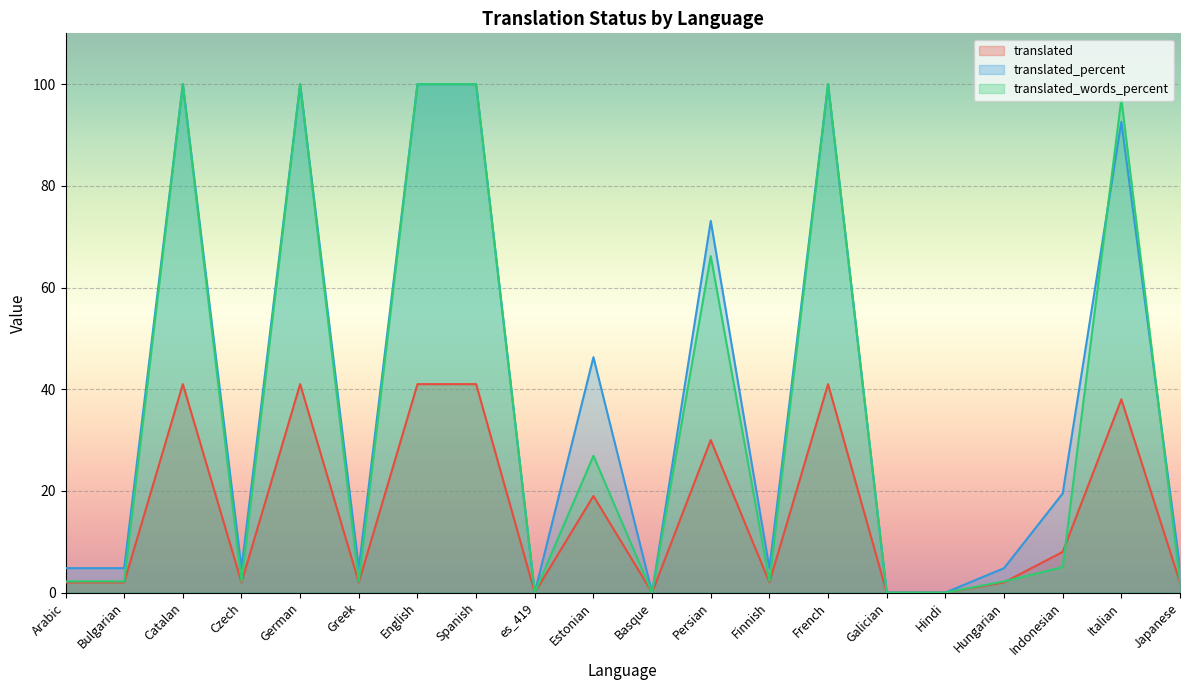

Reading left to right, extract all data points from this chart.

translated: 2.0	2.0	41.0	2.0	41.0	2.0	41.0	41.0	0.0	19.0	0.0	30.0	2.0	41.0	0.0	0.0	2.0	8.0	38.0	2.0
translated_percent: 4.8	4.8	100.0	4.8	100.0	4.8	100.0	100.0	0.0	46.3	0.0	73.1	4.8	100.0	0.0	0.0	4.8	19.5	92.6	4.8
translated_words_percent: 2.2	2.2	100.0	2.2	100.0	2.2	100.0	100.0	0.0	26.9	0.0	66.2	2.2	100.0	0.0	0.0	2.2	5.0	97.1	2.2